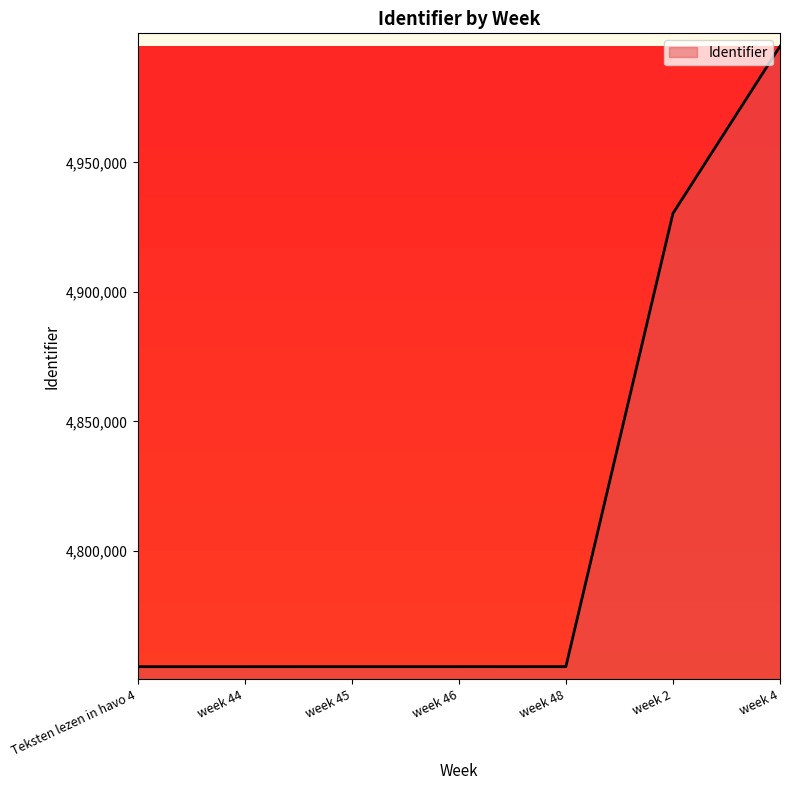

What is the difference between the maximum and minimum values?

239548